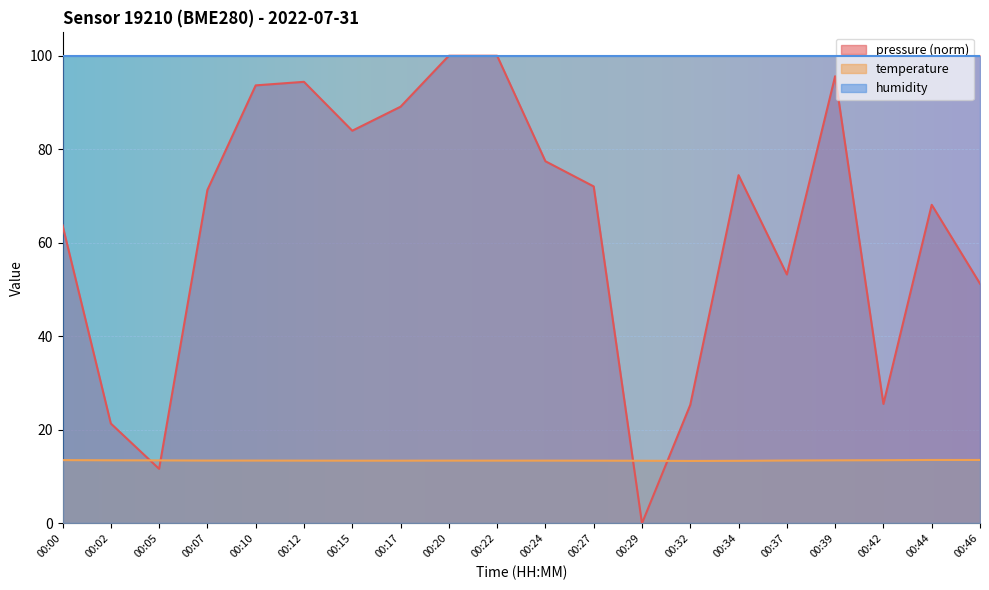

True or false: temperature and humidity cross at least once.

False